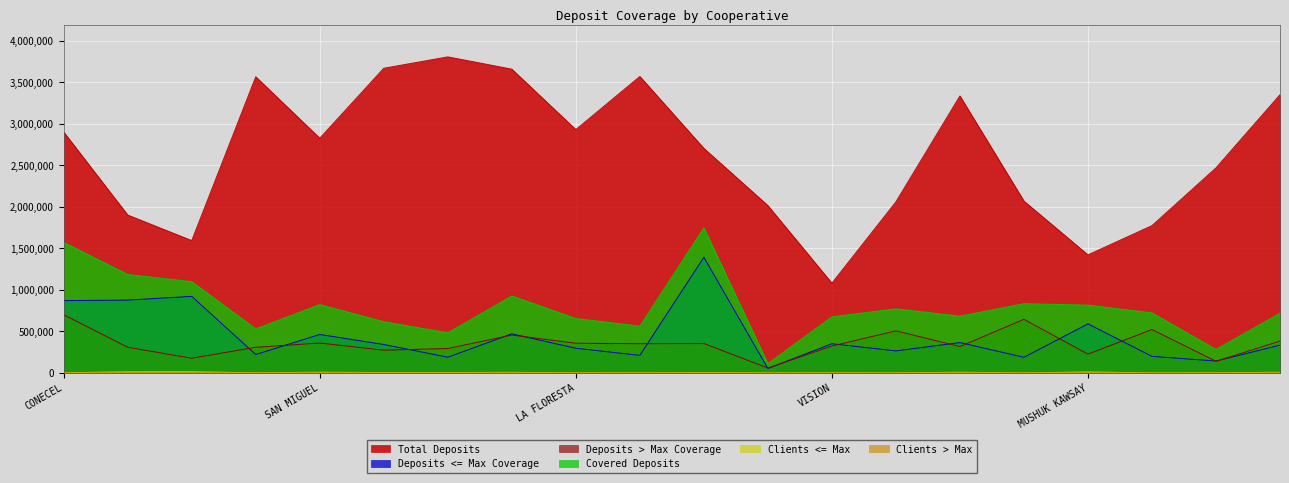

Where is Deposits <= Max Coverage nearest to the value 723122?

MUSHUK KAWSAY